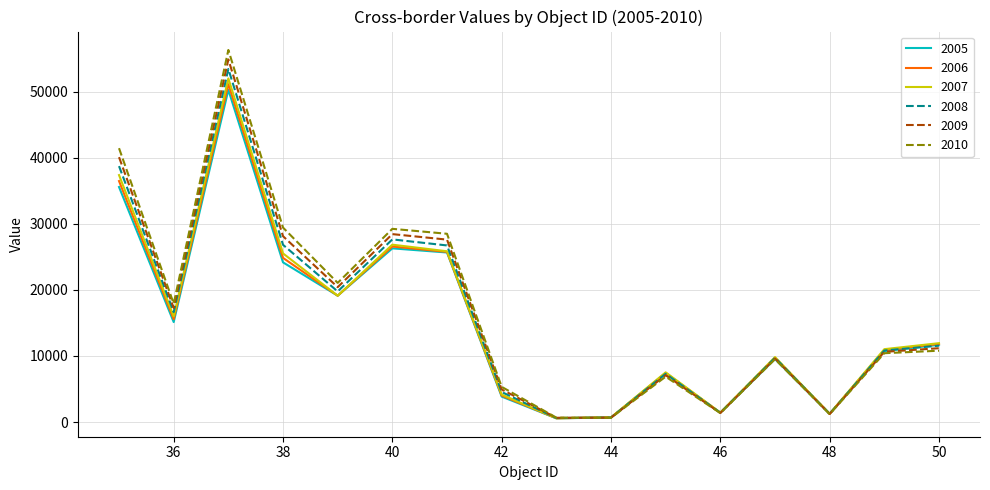

What is the maximum value shown in the chart?

56319